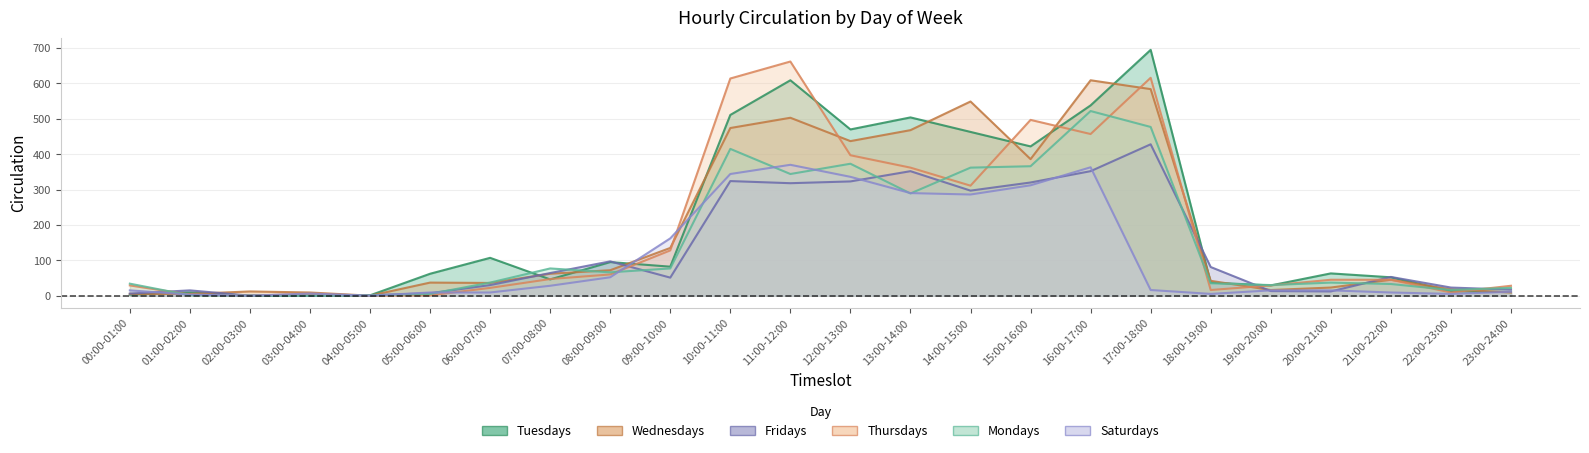

Where is the first local maximum for Fridays?

01:00-02:00